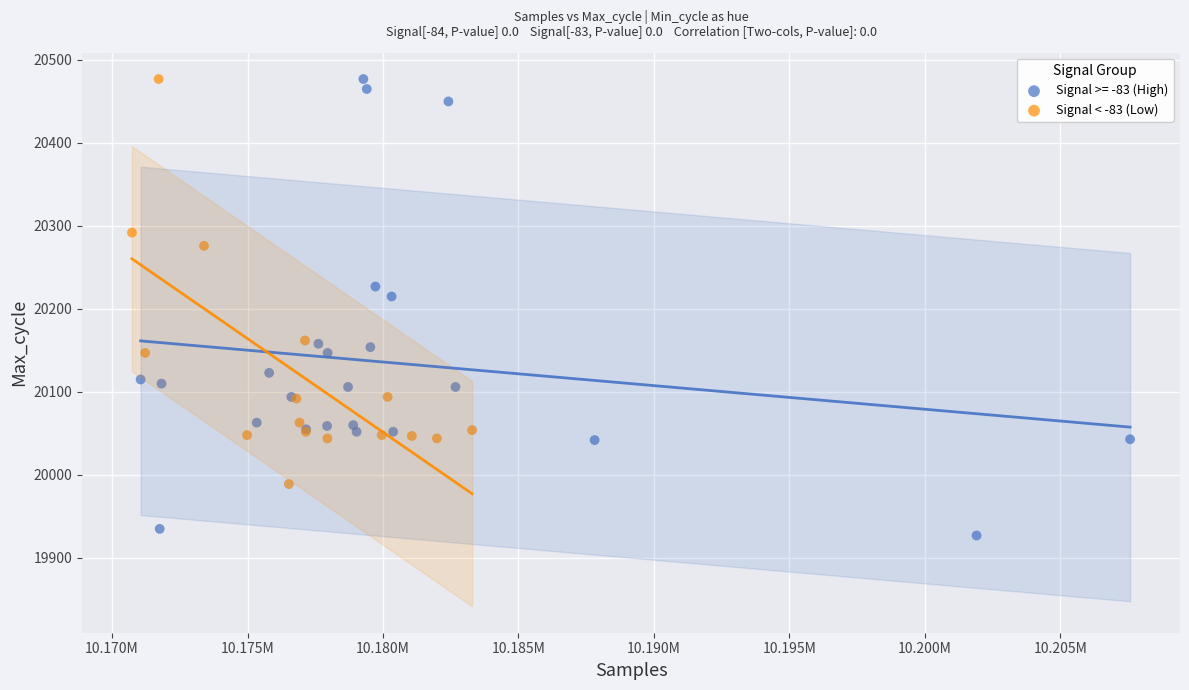

Which series has the largest Y range (max minus min)?

Signal >= -83 (High)